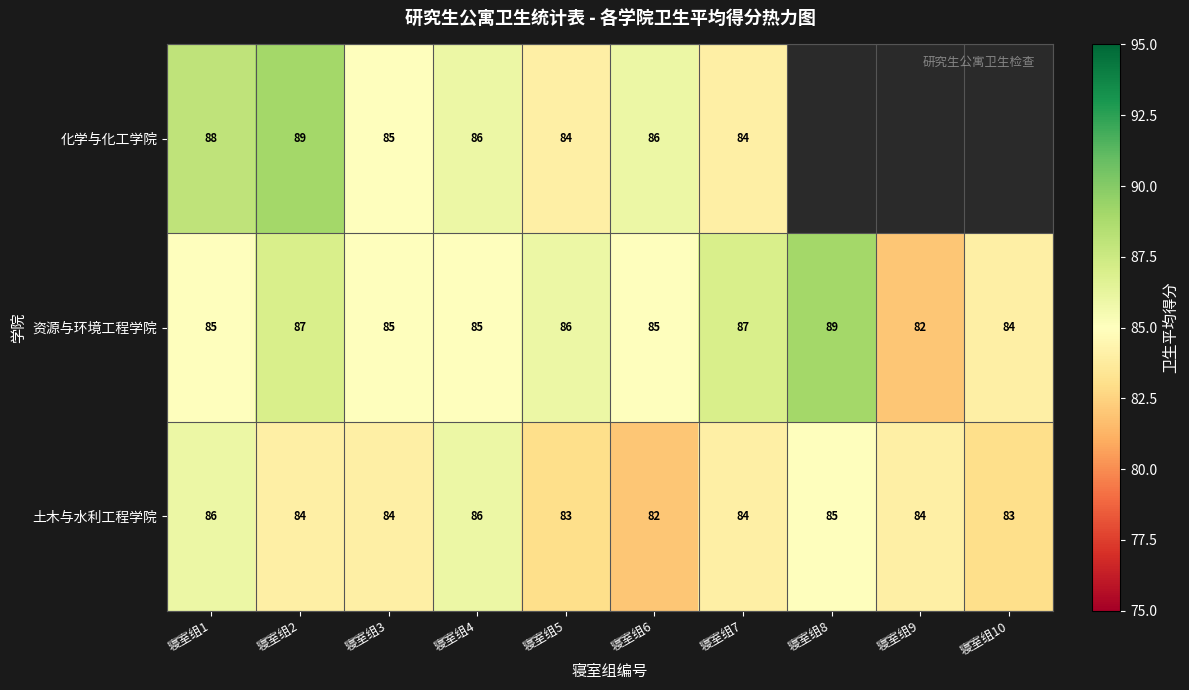

What is the spread (max minus min) of values at 寝室组3?

1